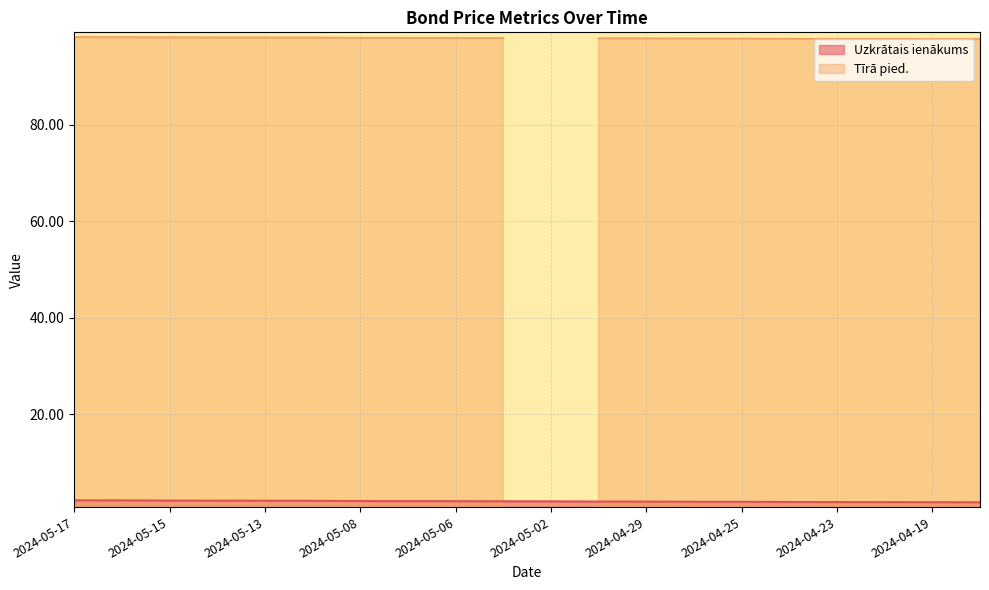

What position from the left is 2024-04-25?

15